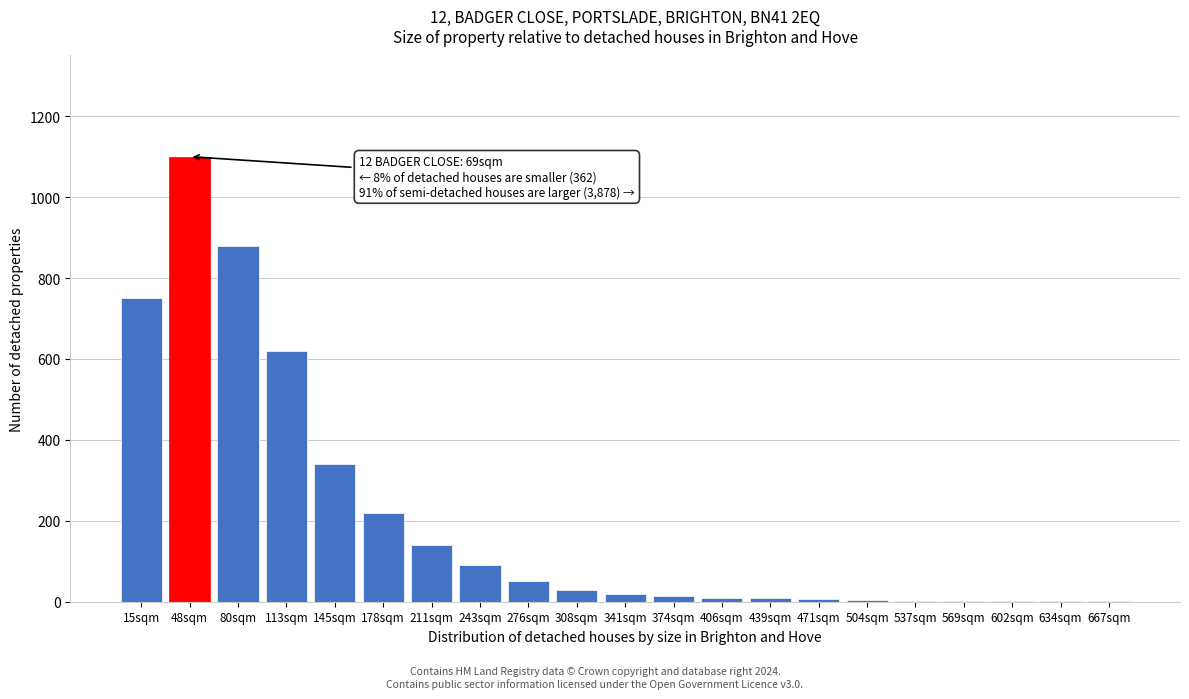

What is the sum of all values?

4292